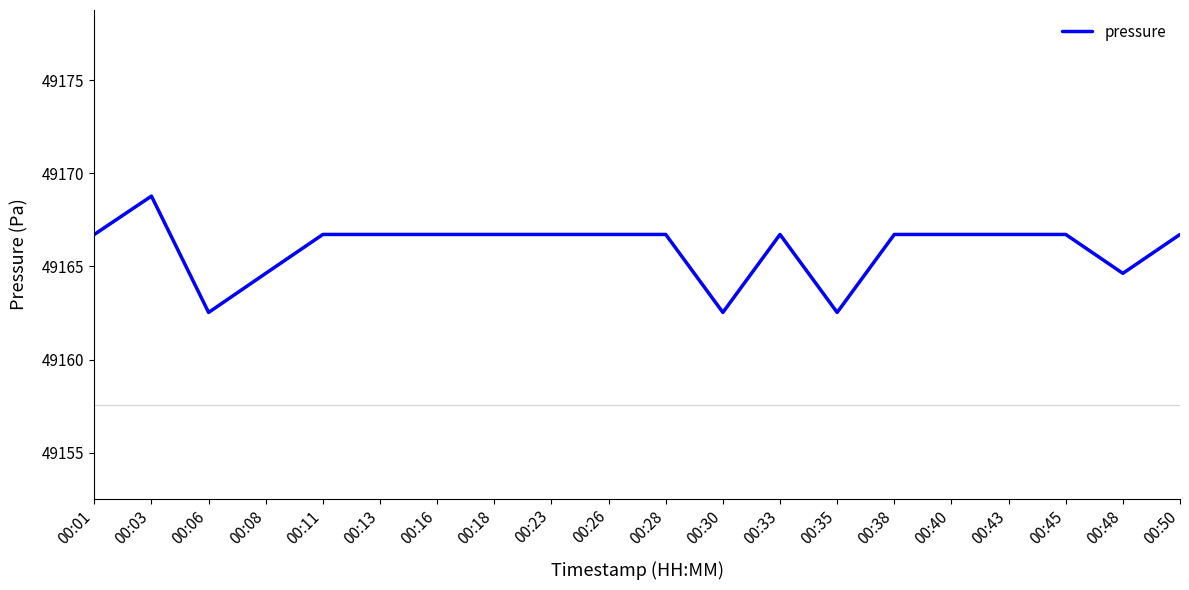

What is the maximum value shown in the chart?

49168.8